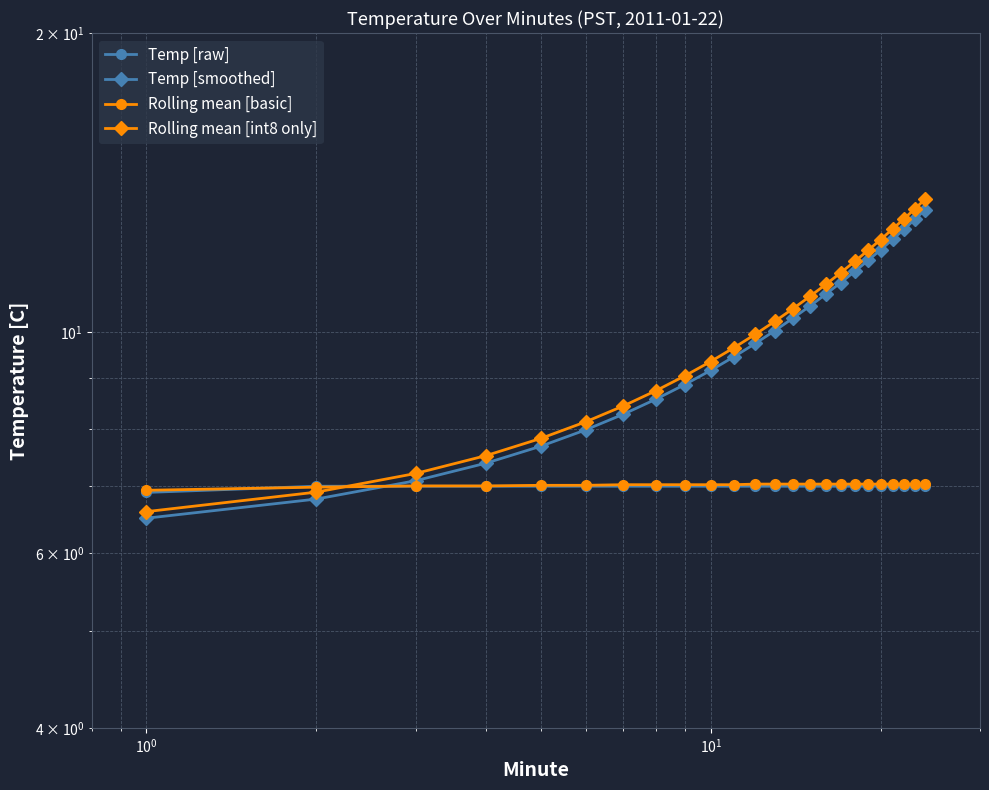

Is the value of Temp [smoothed] at 23 greater than the value of Temp [raw] at 19?

Yes